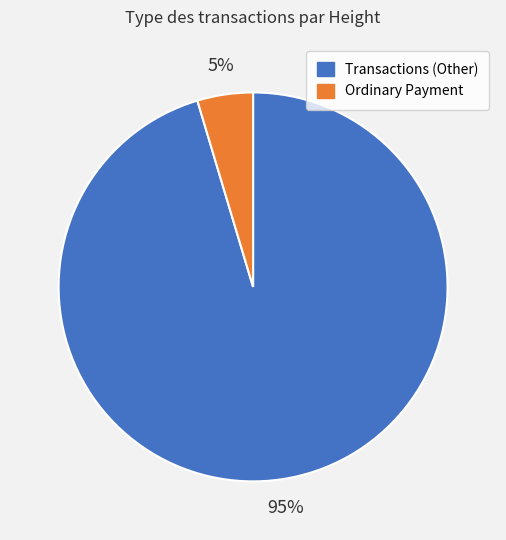

Count the number of slices in the pie.

2